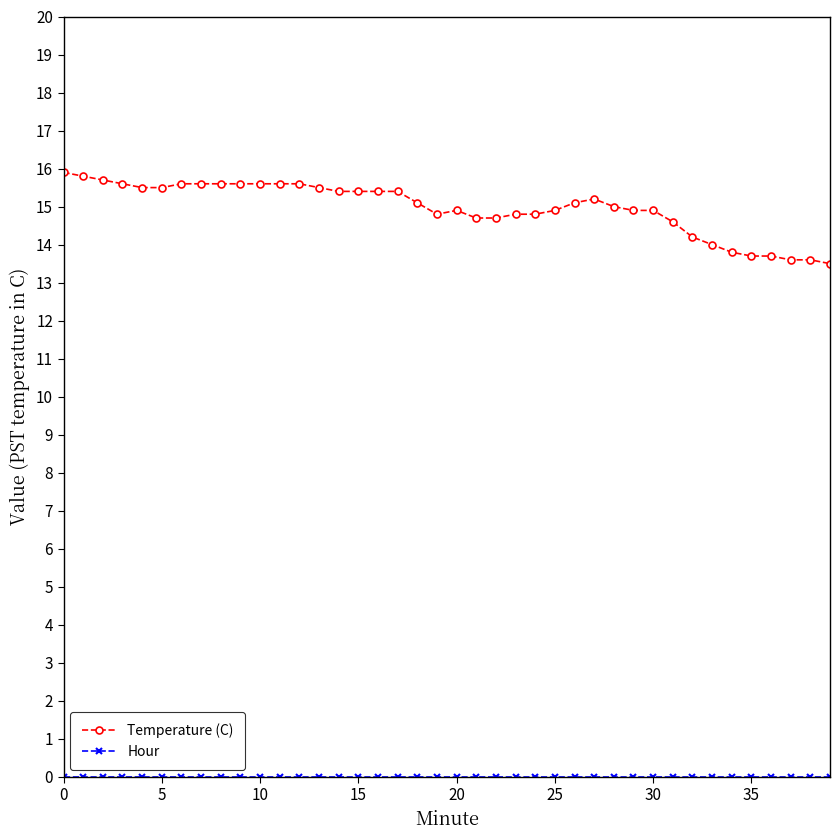

Which series has the largest range (max minus min)?

Temperature (C)